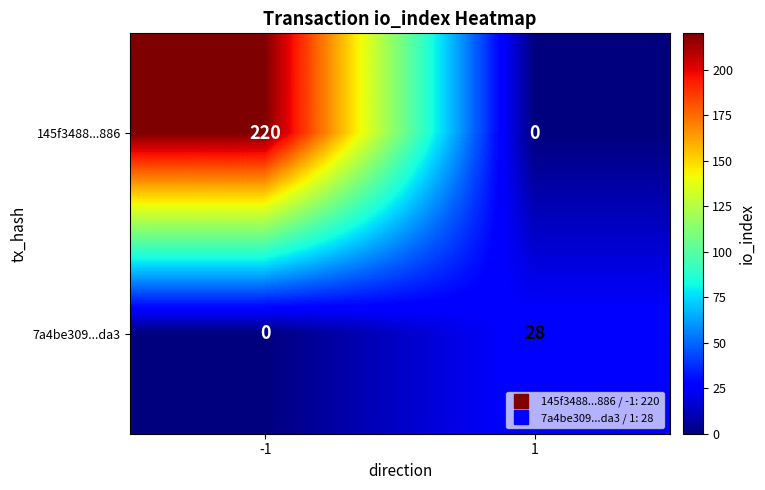

Reading left to right, what are all the values shown in this chart?

145f3488...886: -1=220	1=0
7a4be309...da3: -1=0	1=28